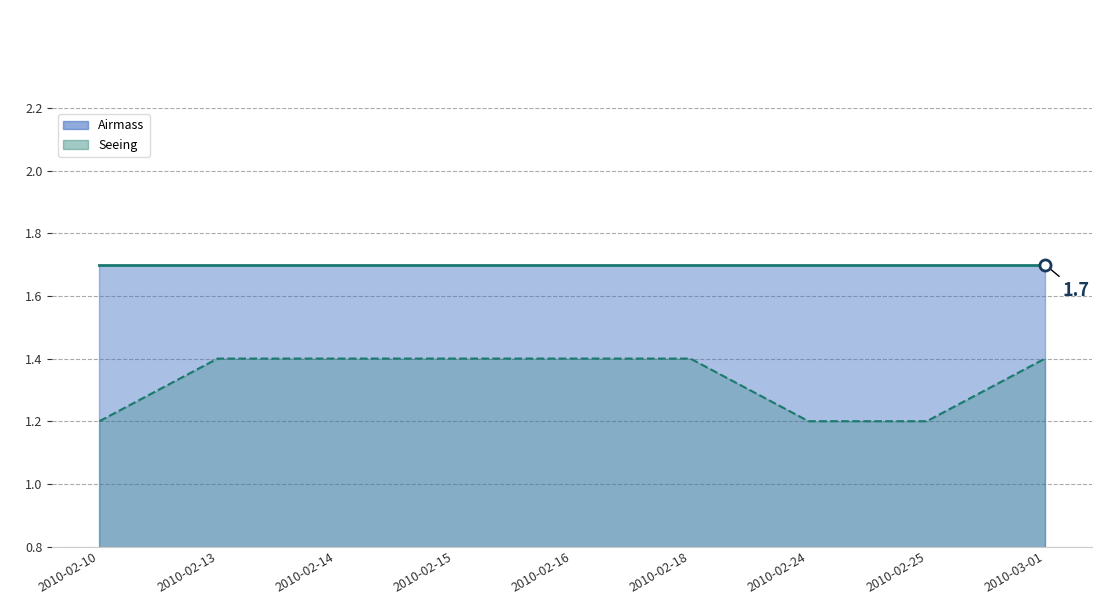

Rank the categories by Seeing line value from highest to lowest.

2010-02-13, 2010-02-14, 2010-02-15, 2010-02-16, 2010-02-18, 2010-03-01, 2010-02-10, 2010-02-24, 2010-02-25